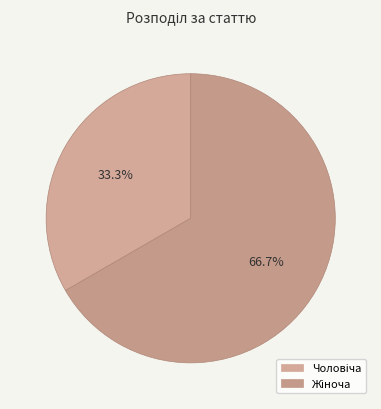

What is the change in value from Чоловіча to Жіноча?

+1